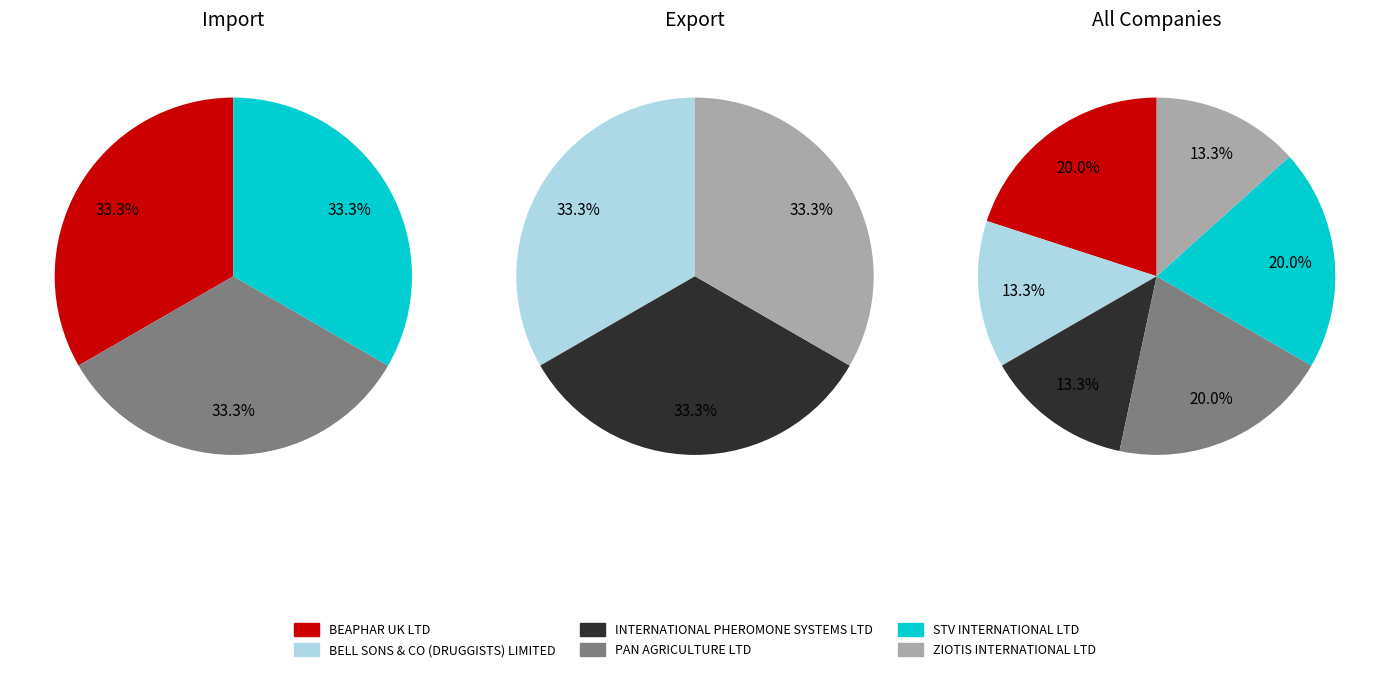

The 0 slice represents 33% of the pie. True or false?

True